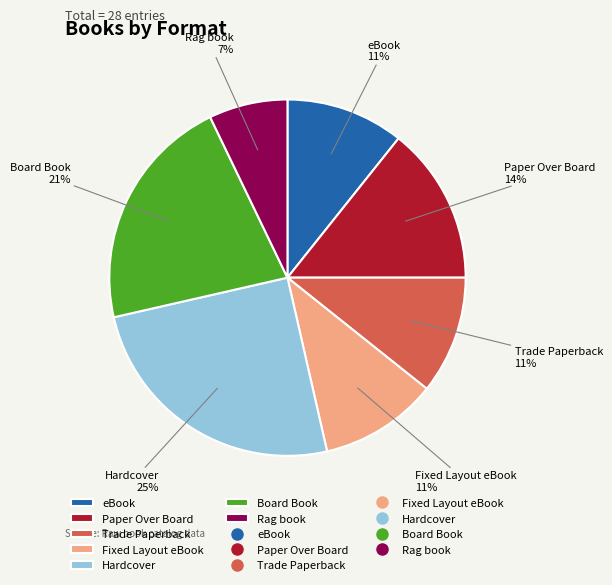

Is it true that Board Book is 21% of the pie?

True